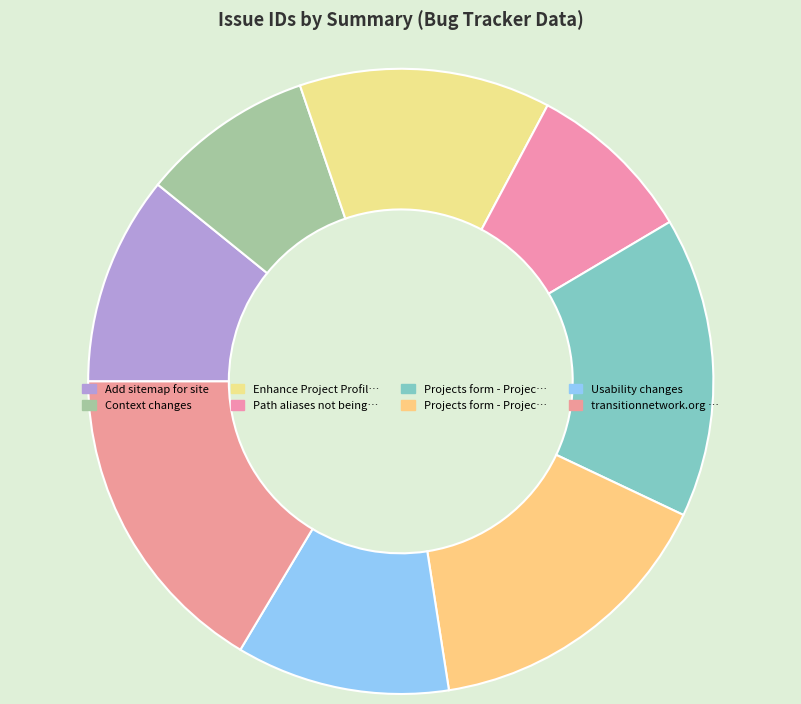

How many slices are in this pie chart?

8